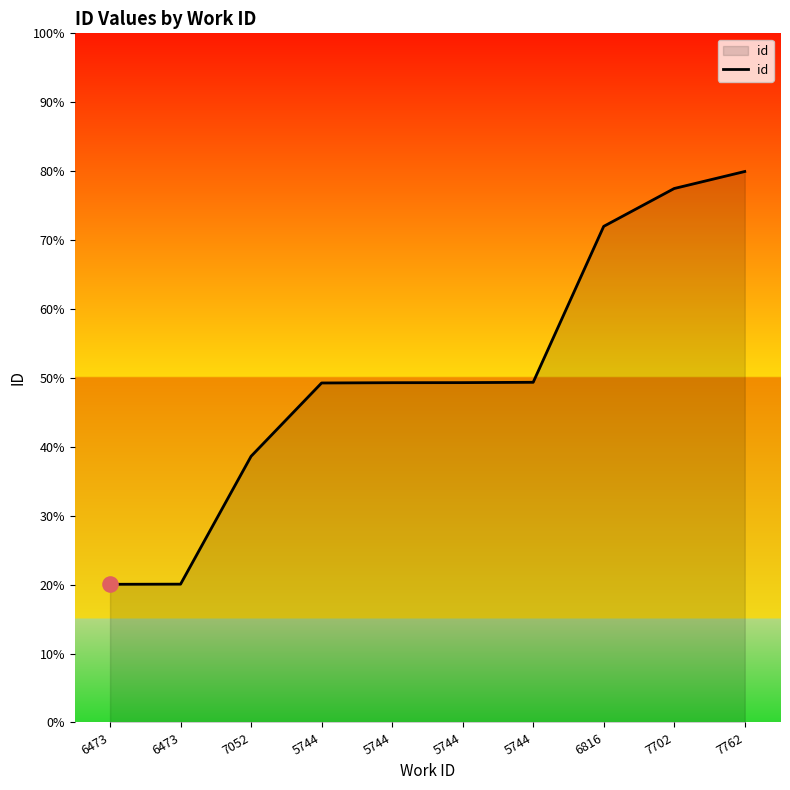

Which has a higher value, 6816 or 5744?

6816